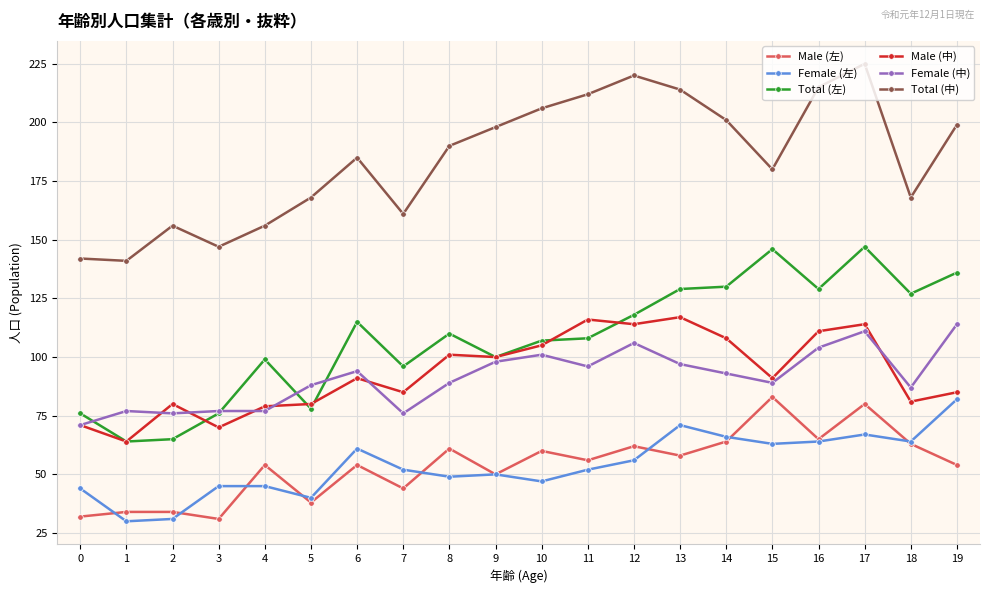

Is it true that Male (中) equals 157 at 17?

False